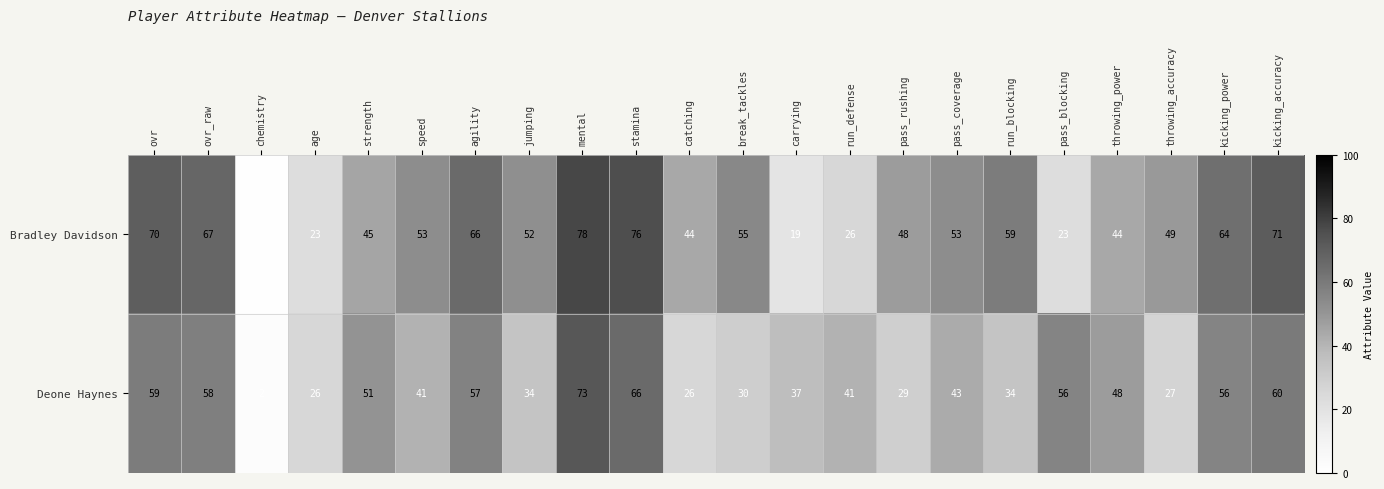

Is the value of Bradley Davidson at agility greater than the value of Deone Haynes at pass_coverage?

Yes